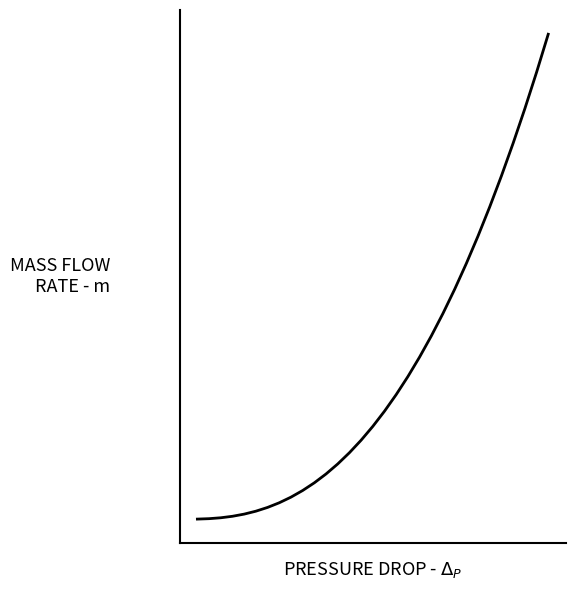

Does the chart display data point markers on the line(s)?

No